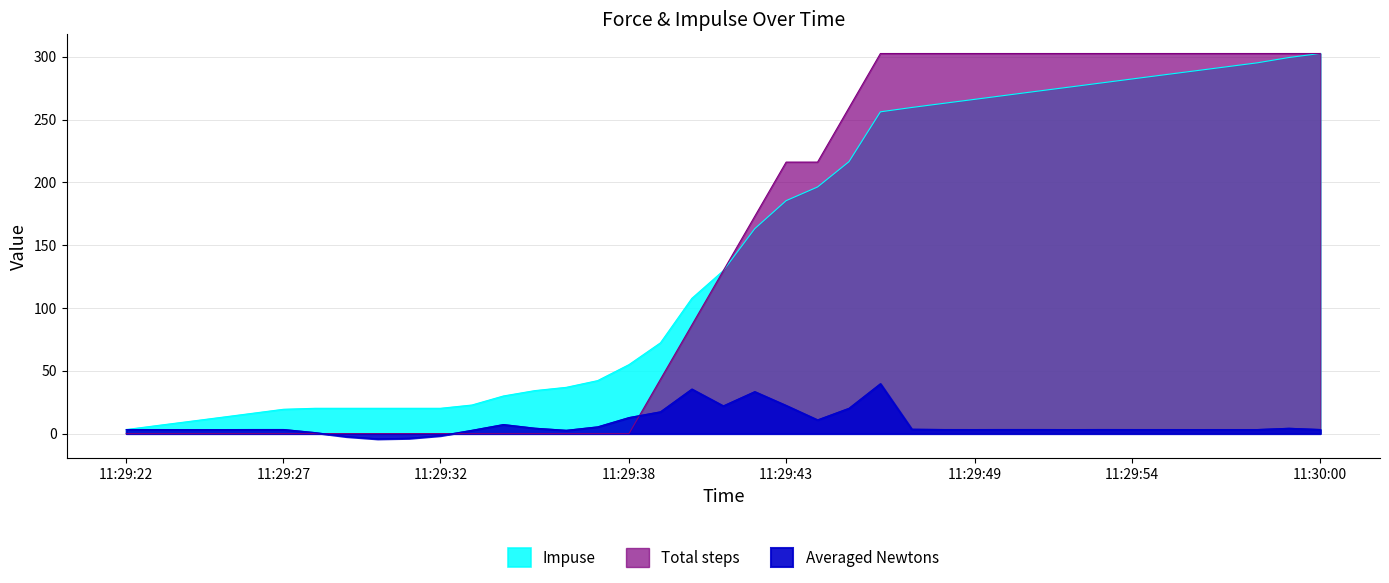

At 11:29:35, list the series in order from largest to smallest.

Impuse, Averaged Newtons, Total steps